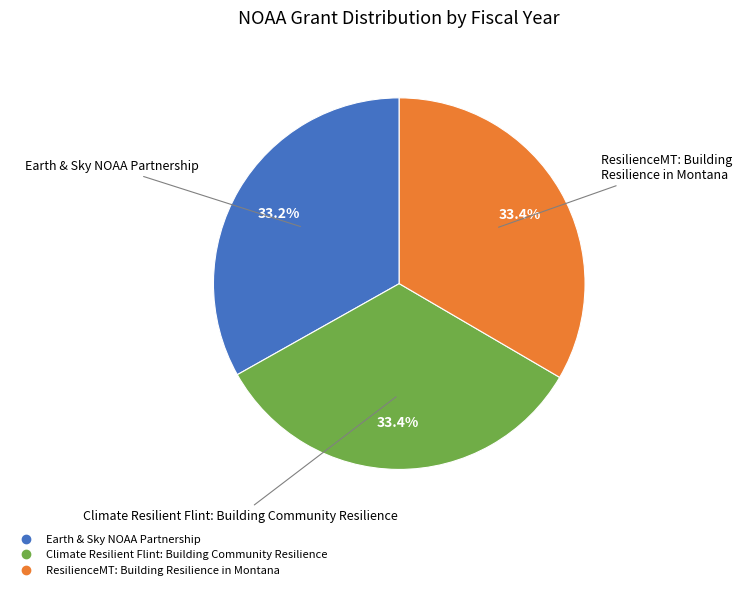

To the nearest percent, what is the combined percentage of Climate Resilient Flint: Building Community Resilience and ResilienceMT: Building Resilience in Montana?

67%